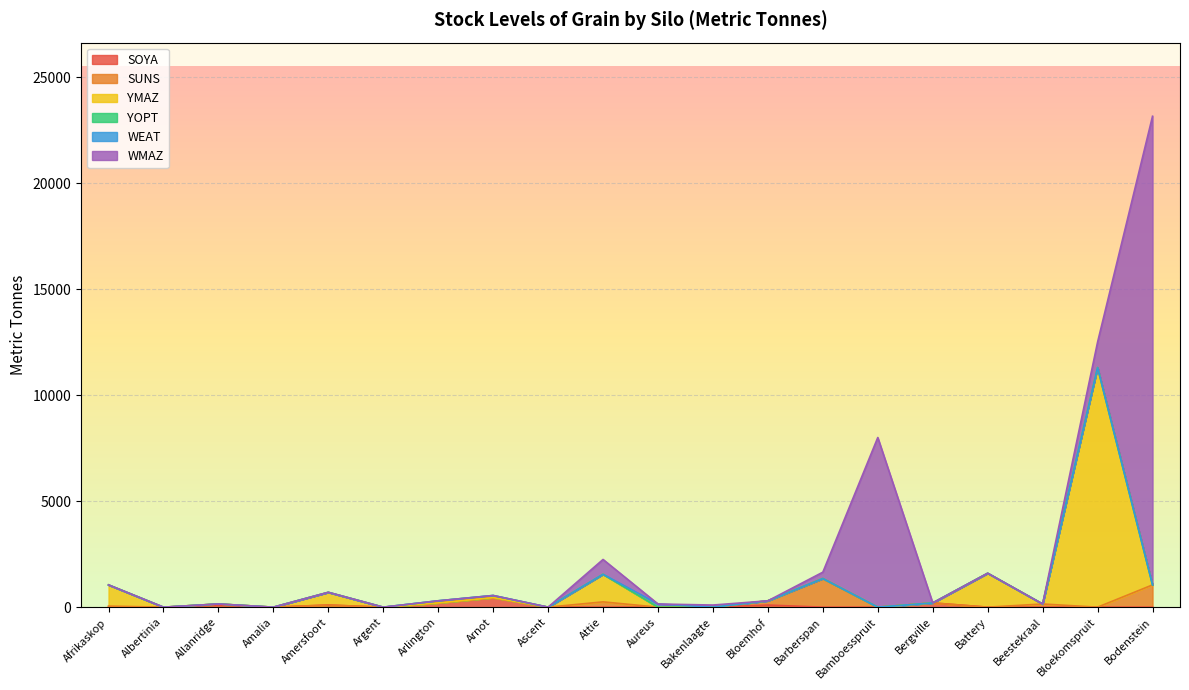

What is the highest value of the SUNS series?

1350